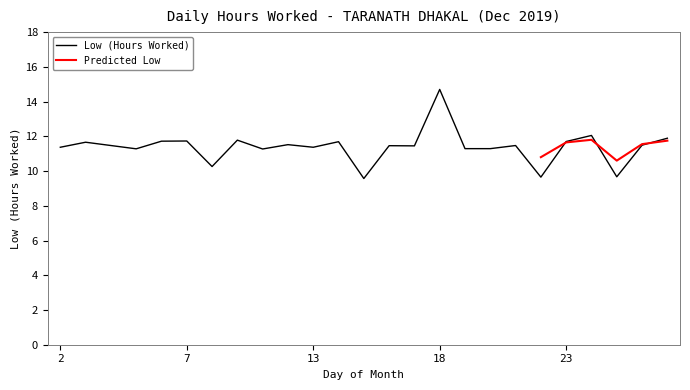

How many points are higher than both their immediate neighbors (excluding endpoints)?

9